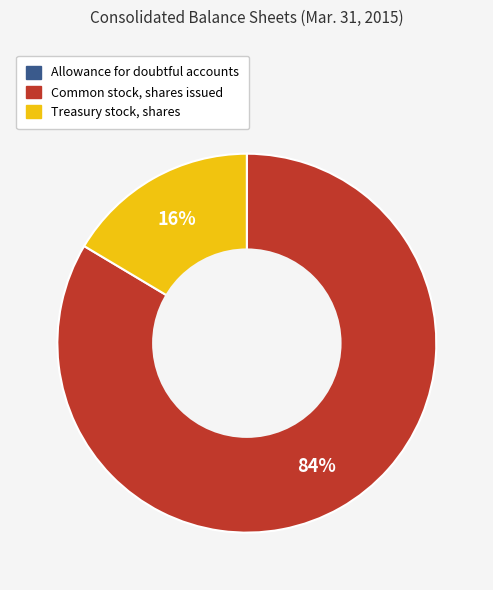

Between Common stock, shares issued and Treasury stock, shares, which is larger?

Common stock, shares issued